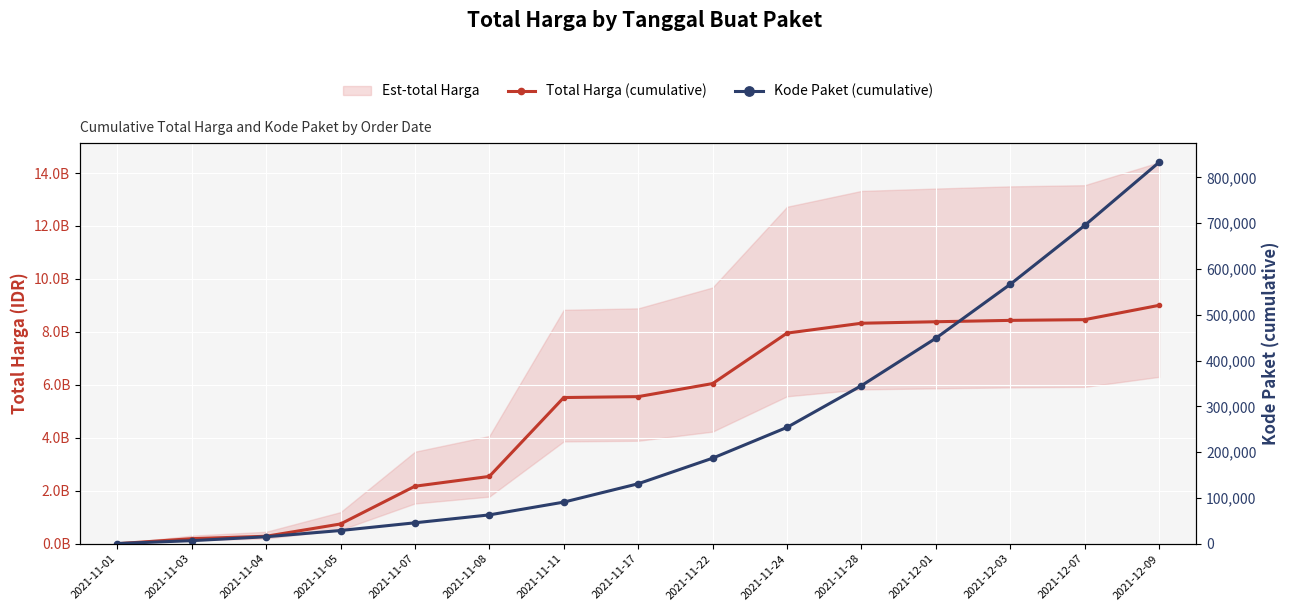

True or false: Kode Paket (cumulative) and Total Harga (cumulative) intersect in this chart.

False